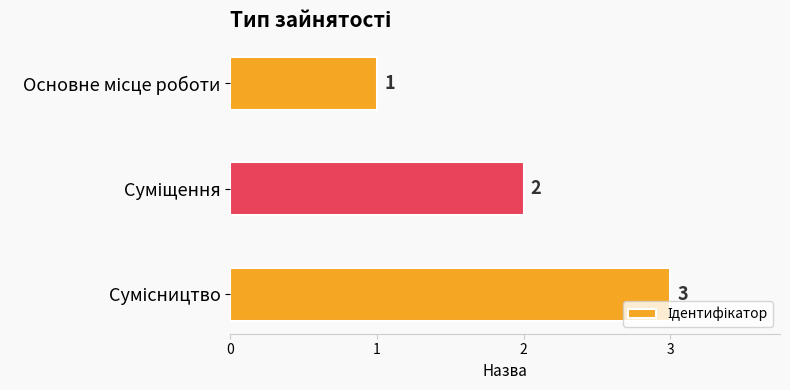

What is the value of the 1st bar from the top?

1